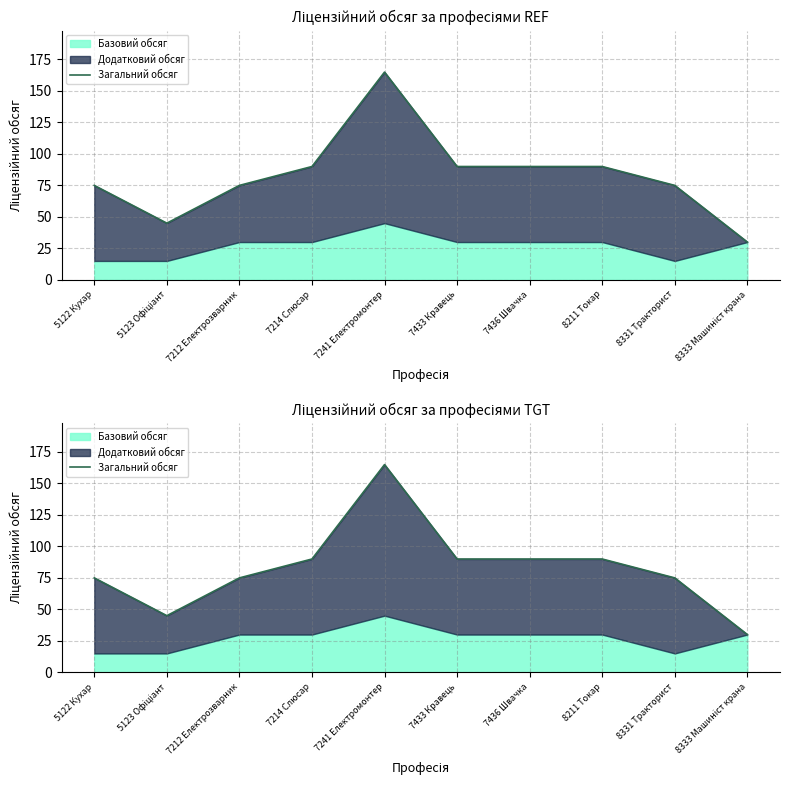

How many values are between 75 and 90?

7